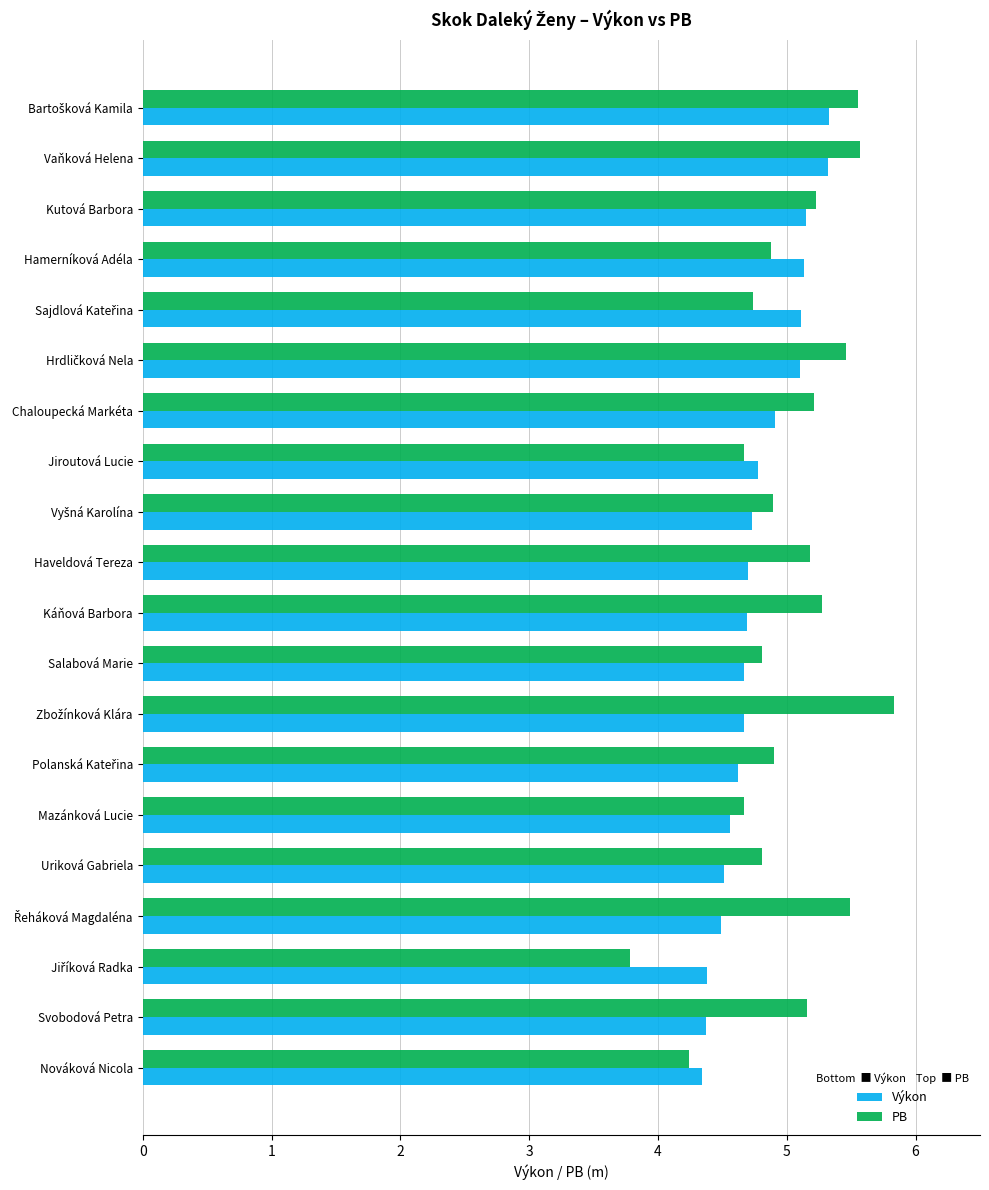

What is the smallest value displayed?

3.8